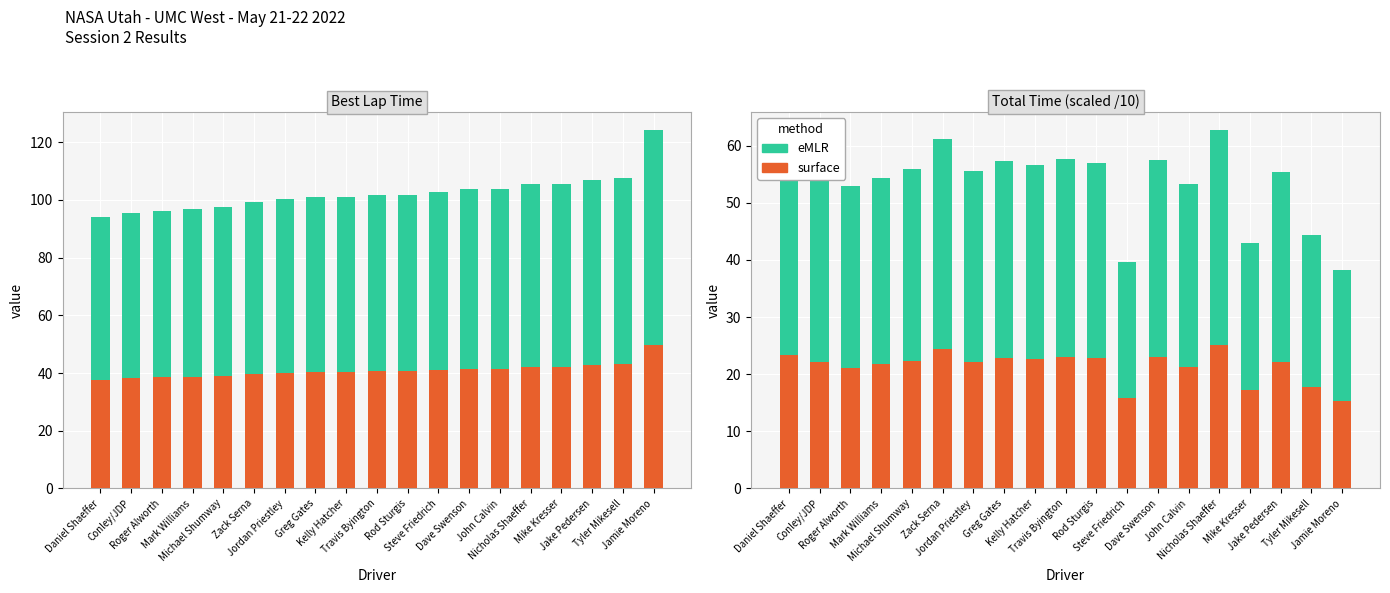

How many bars are there in total?

38